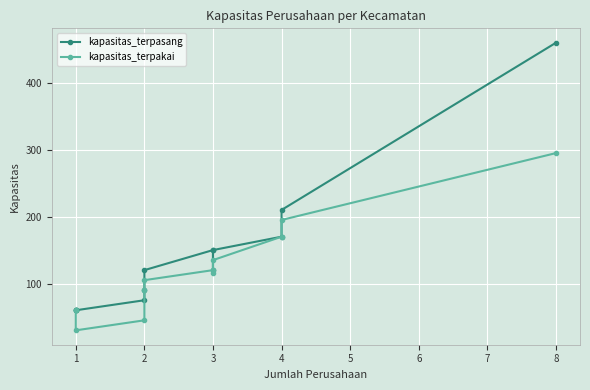

True or false: kapasitas_terpasang and kapasitas_terpakai intersect in this chart.

False